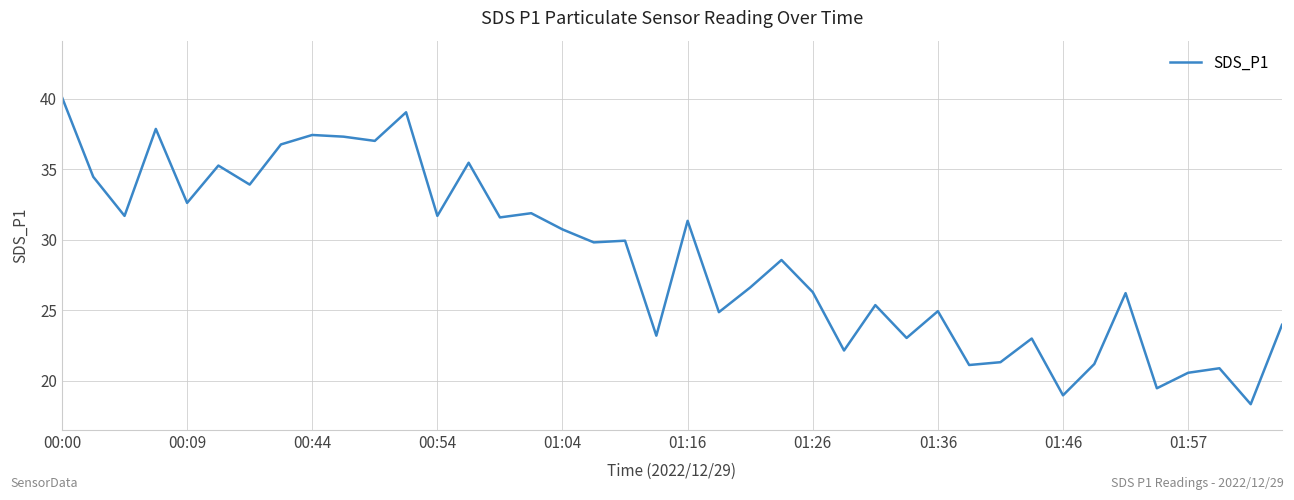

What is the difference between the maximum and minimum values?

21.8